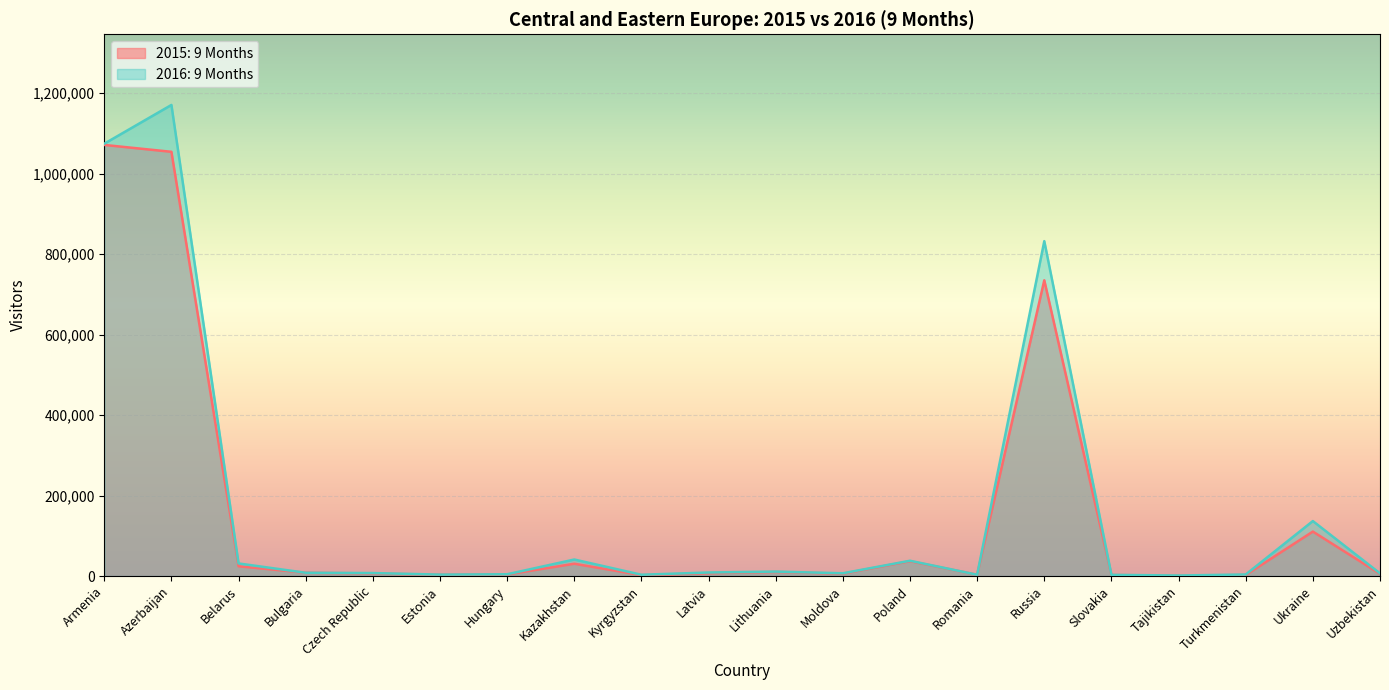

Does the chart display data point markers on the line(s)?

No